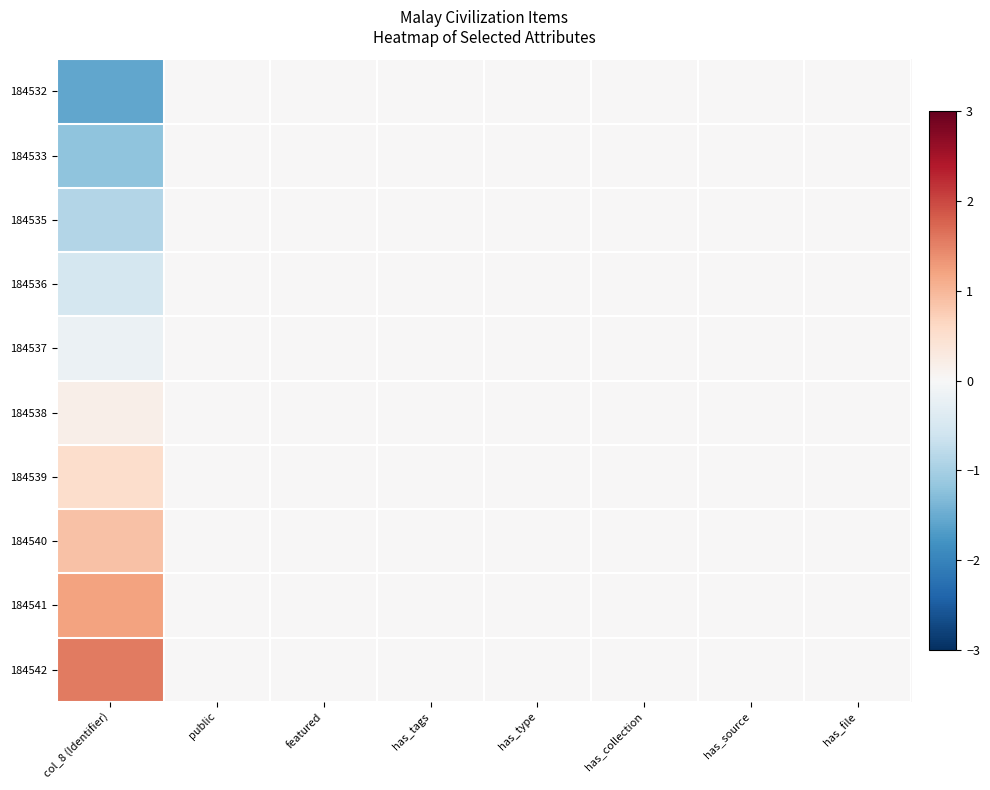

Which series has the largest total across all categories?

184542